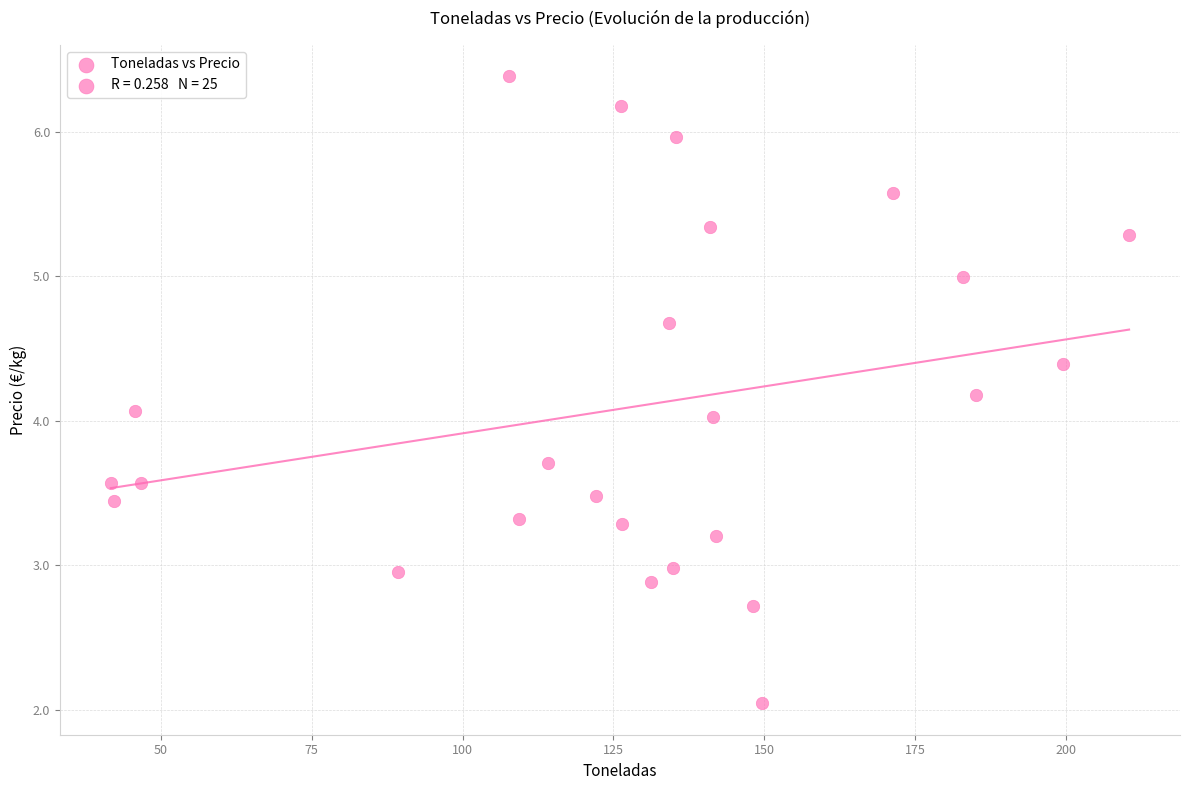

What is the range of Y values (max minus min)?

4.3